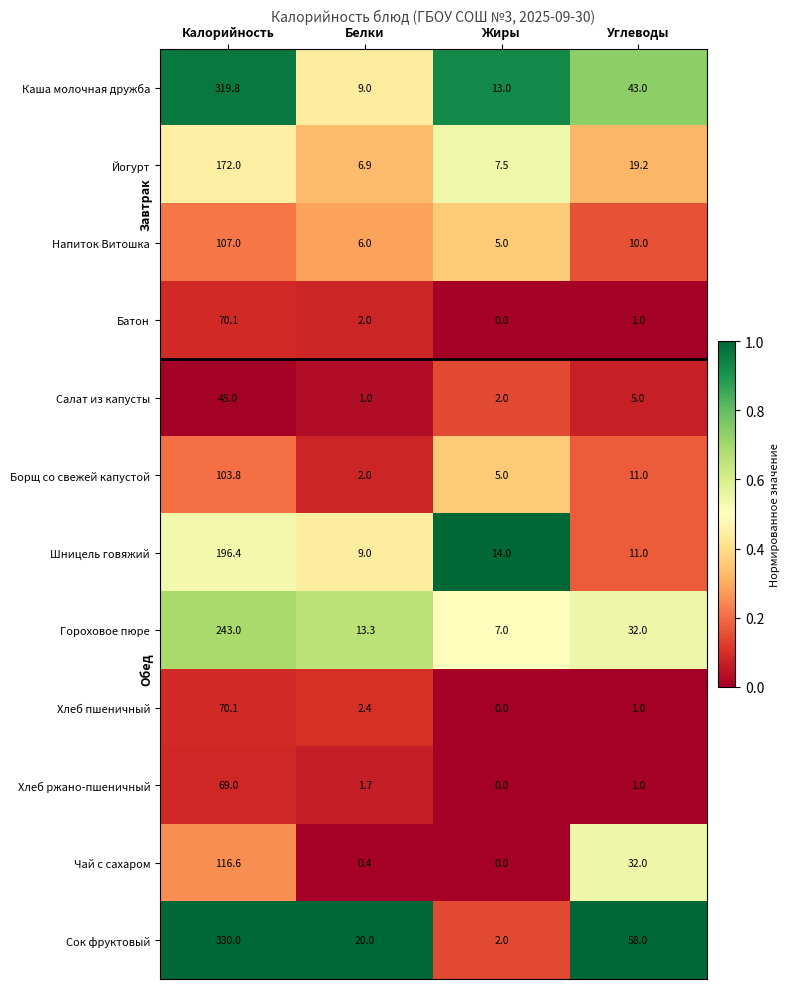

What is the average value of the Напиток Витошка series?

32.0